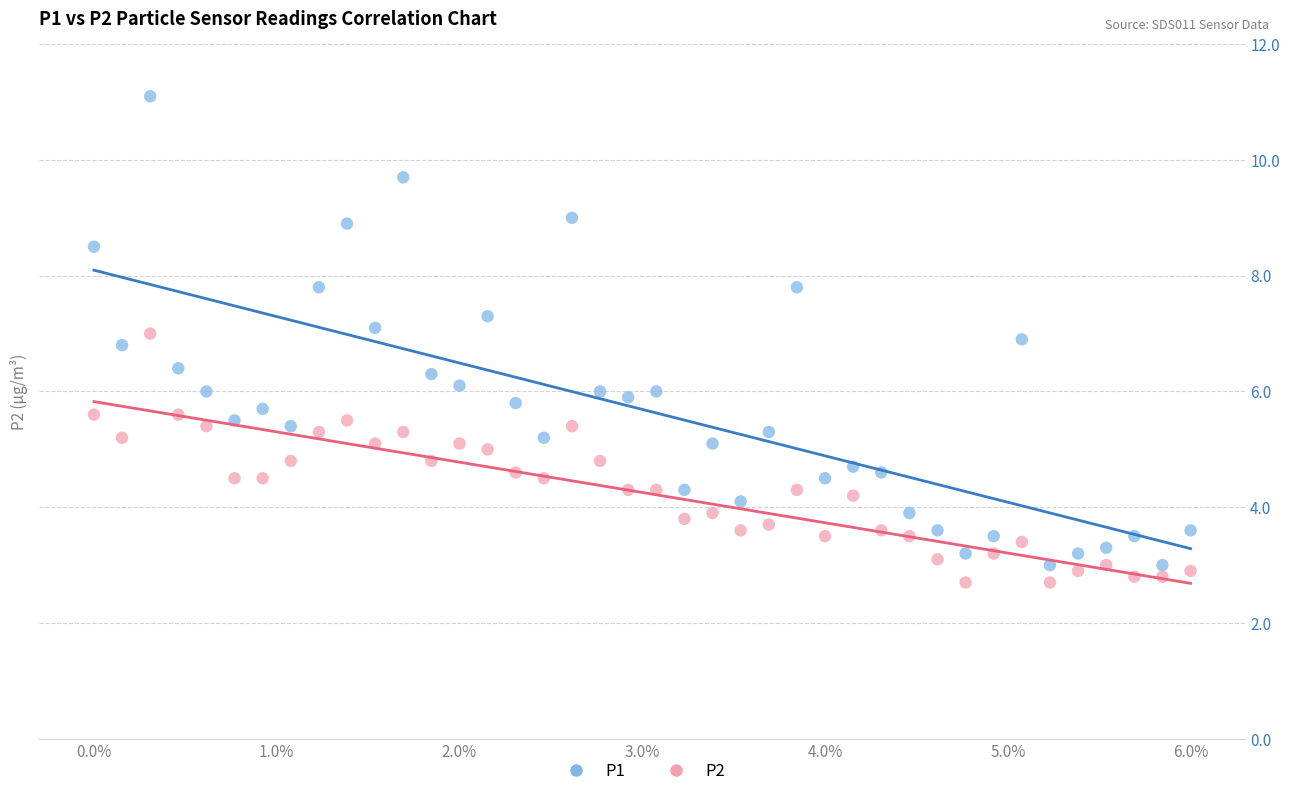

Which series reaches the maximum Y coordinate?

P1